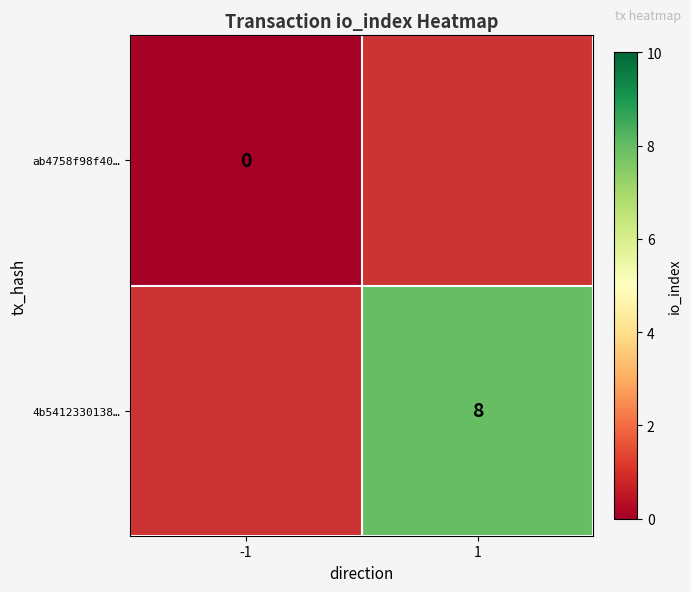

At how many categories does at least one series exceed 7?

1